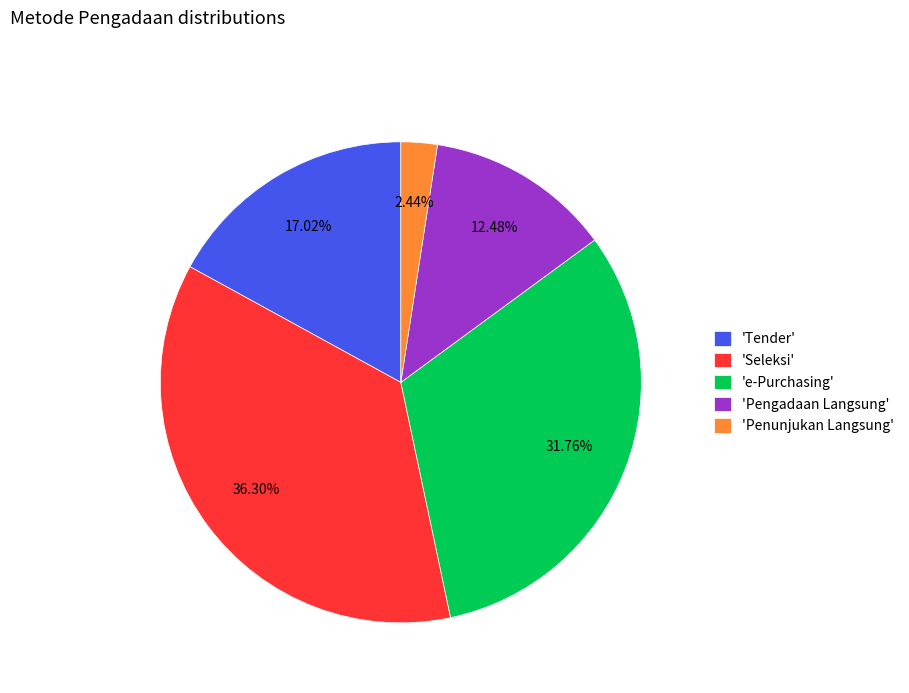

How many segments does this pie chart have?

5